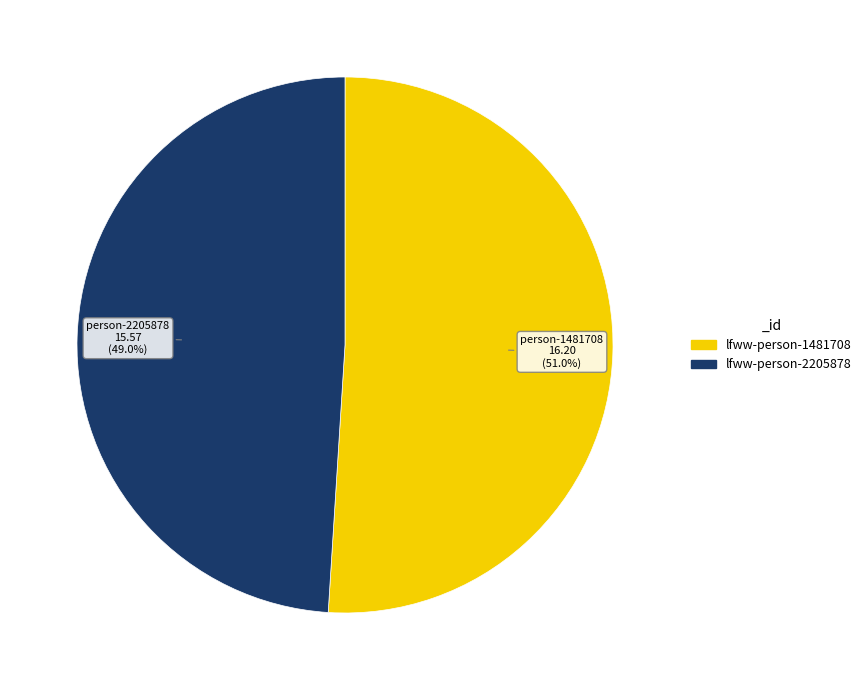

To the nearest percent, what is the difference between the lfww-person-1481708 and lfww-person-2205878 slice percentages?

2%